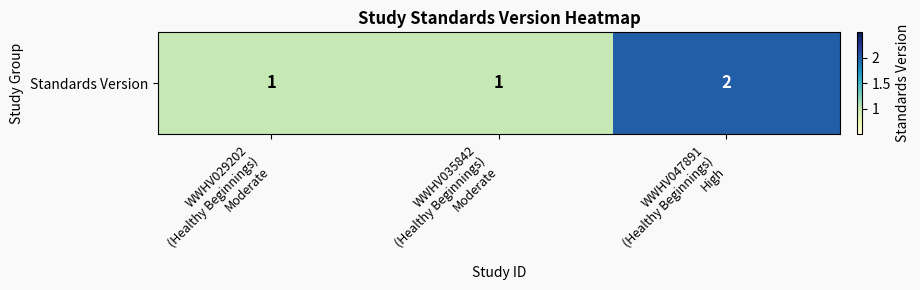

Rank the categories by value from lowest to highest.

WWHV029202
(Healthy Beginnings)
Moderate, WWHV035842
(Healthy Beginnings)
Moderate, WWHV047891
(Healthy Beginnings)
High